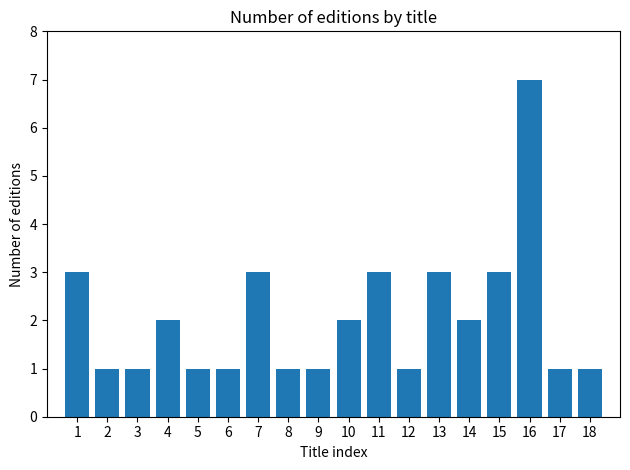

What is the ratio of the value at 9 to the value at 1?

0.3